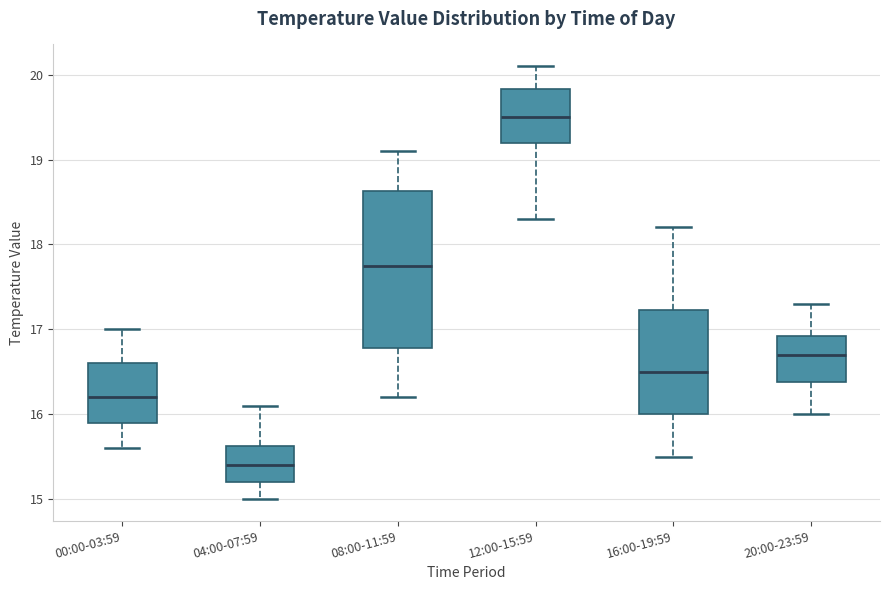

Comparing the boxes themselves (not the whiskers), which one is the tallest?

08:00-11:59